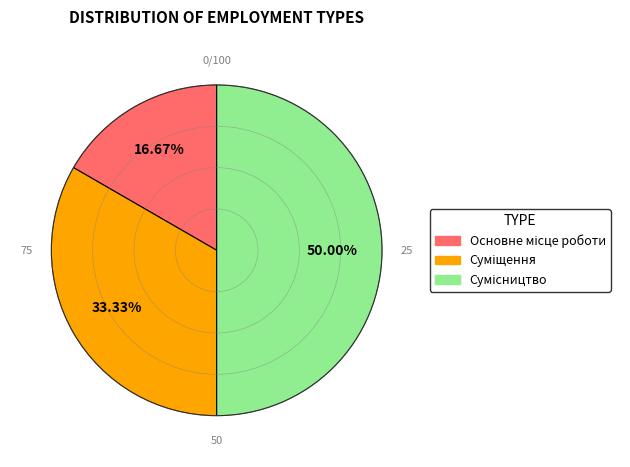

How many segments does this pie chart have?

3